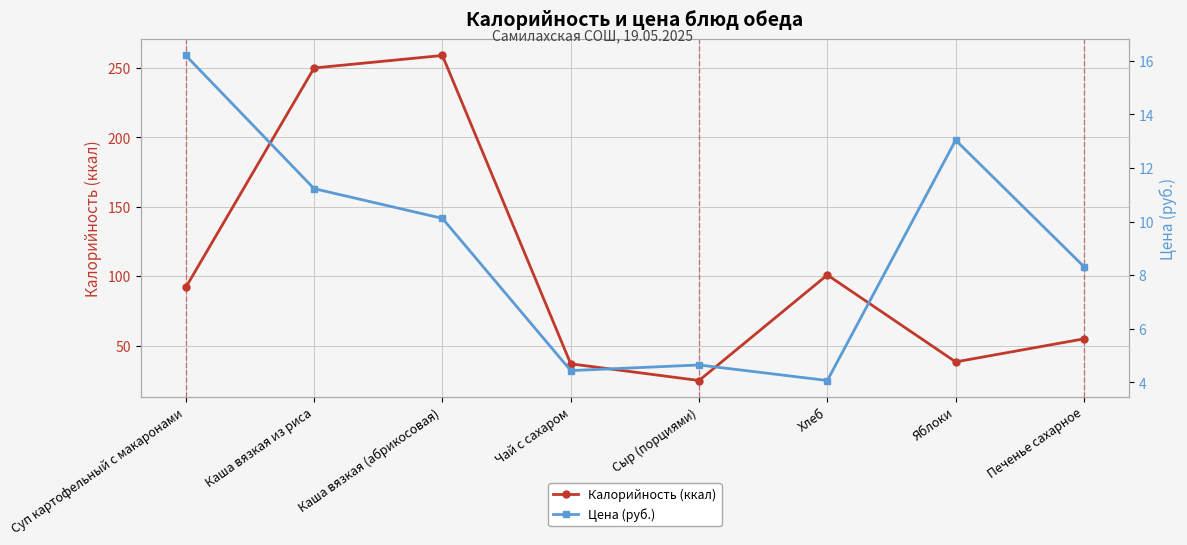

At Чай с сахаром, list the series in order from smallest to largest.

Цена (руб.), Калорийность (ккал)